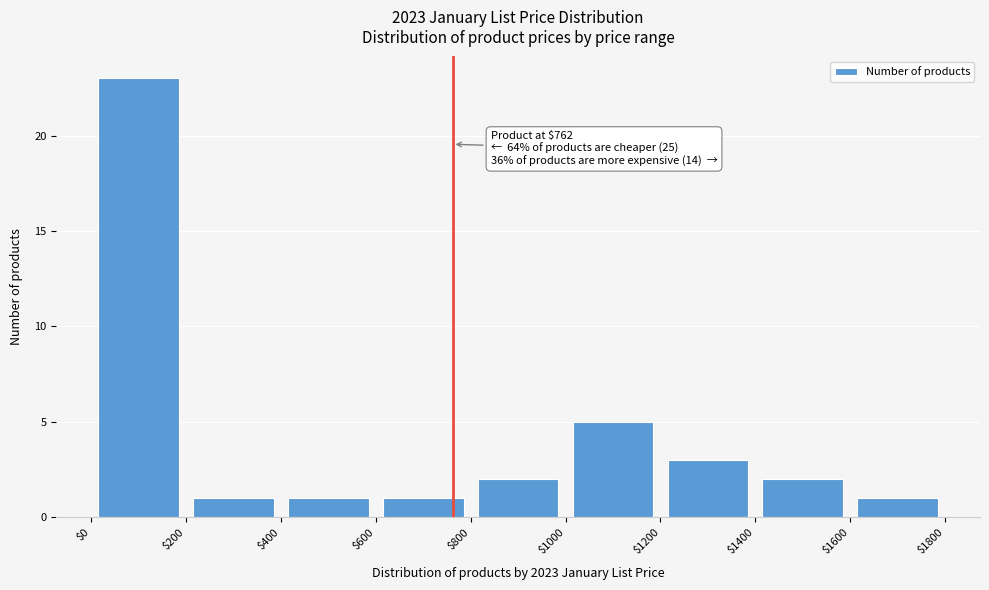

Which range on the x-axis has the tallest bar?

$0 to $200